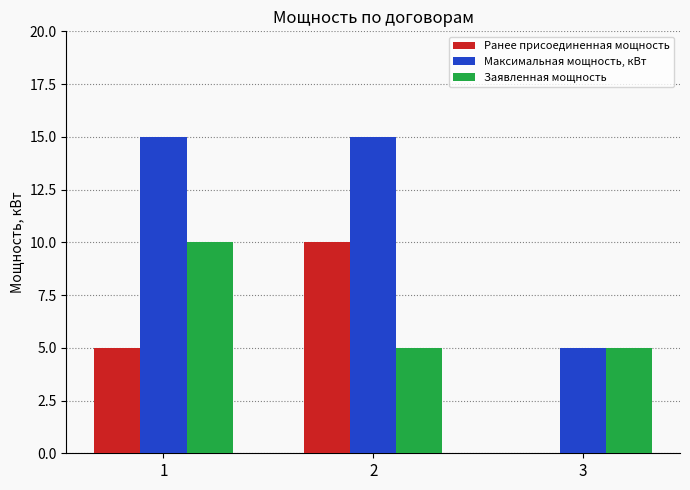

Which series changed the most between 1 and 3?

Максимальная мощность, кВт